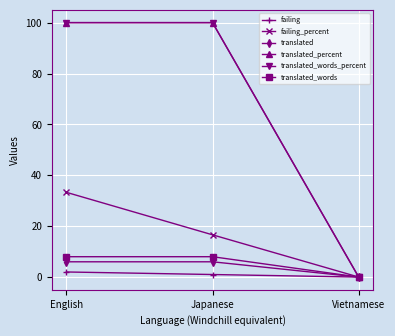

Is it true that translated_words_percent equals 0.0 at Vietnamese?

True